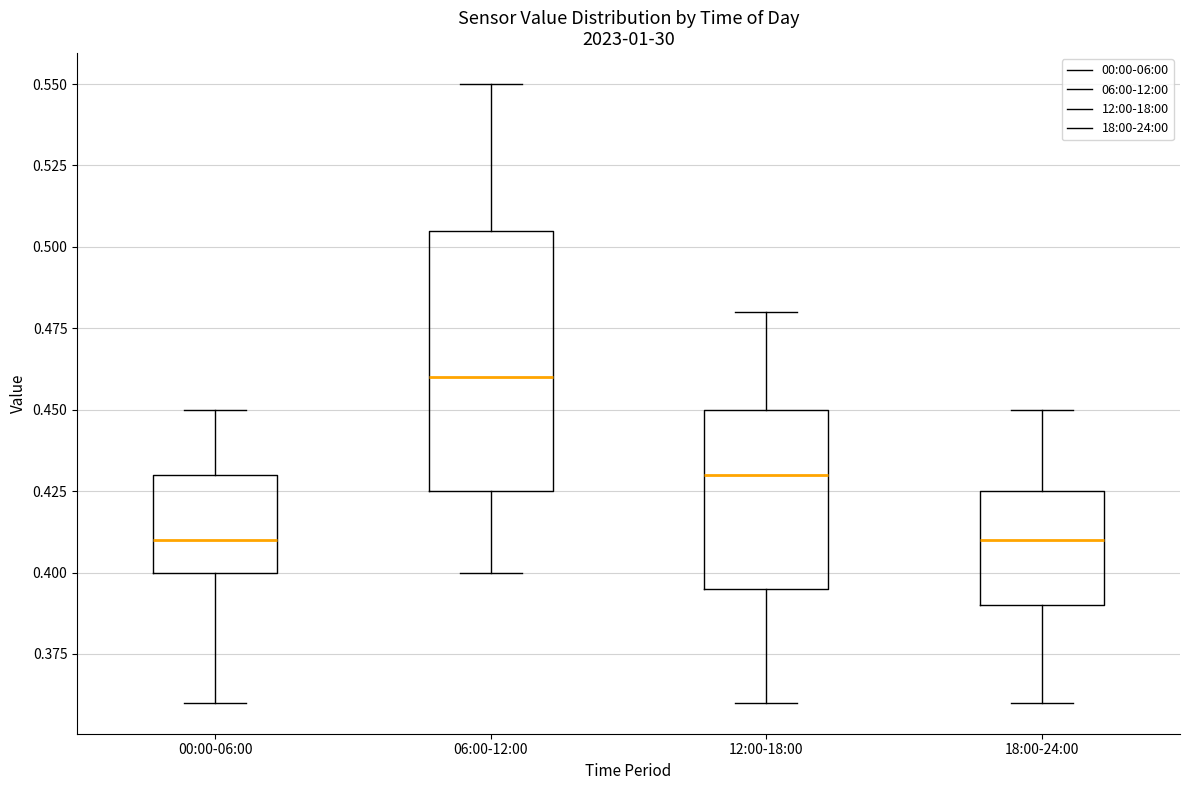

Reading left to right, read every box against the y-axis: the position of its median line, the range the box covers, and the ends of its whiskers. The values are not printed on the chart, so give them approximately, as read against the axis.

00:00-06:00: median 0.410, box 0.400 to 0.430, whiskers 0.360 to 0.450
06:00-12:00: median 0.460, box 0.425 to 0.505, whiskers 0.400 to 0.550
12:00-18:00: median 0.430, box 0.395 to 0.450, whiskers 0.360 to 0.480
18:00-24:00: median 0.410, box 0.390 to 0.425, whiskers 0.360 to 0.450